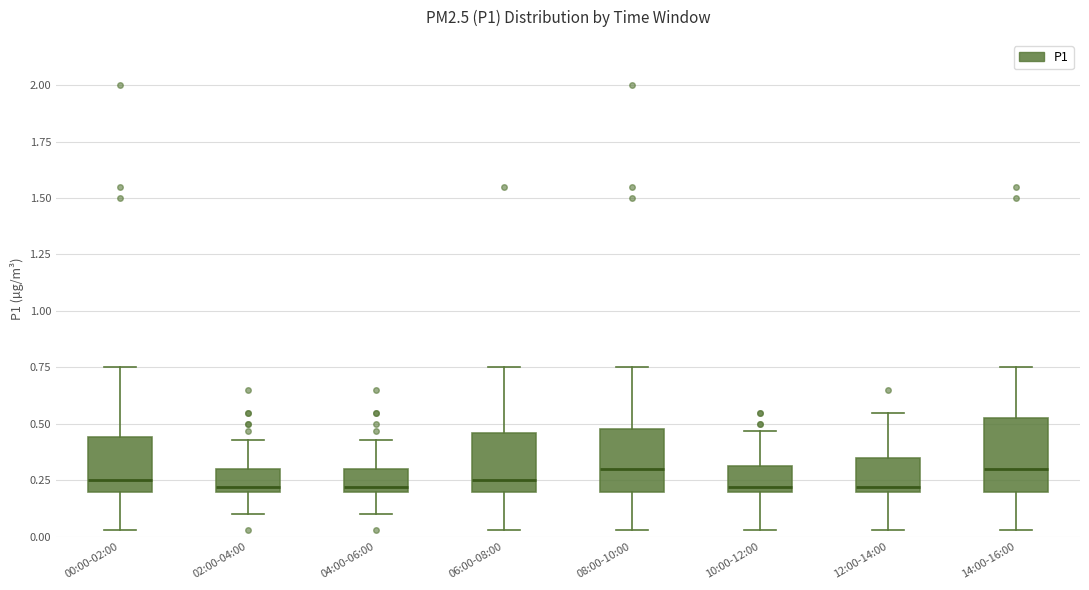

Reading left to right, transcribe this box plot: for each box, give where its median line is, the range the box spans, and where its two whiskers end, as read against the y-axis. The values are not printed on the chart, so give them approximately, as read against the axis.

00:00-02:00: median 0.25, box 0.20 to 0.45, whiskers 0.05 to 0.75
02:00-04:00: median 0.20 (just above the box's lower edge), box 0.20 to 0.30, whiskers 0.10 to 0.45
04:00-06:00: median 0.20 (just above the box's lower edge), box 0.20 to 0.30, whiskers 0.10 to 0.45
06:00-08:00: median 0.25, box 0.20 to 0.45, whiskers 0.05 to 0.75
08:00-10:00: median 0.30, box 0.20 to 0.50, whiskers 0.05 to 0.75
10:00-12:00: median 0.20 (just above the box's lower edge), box 0.20 to 0.30, whiskers 0.05 to 0.45
12:00-14:00: median 0.20 (just above the box's lower edge), box 0.20 to 0.35, whiskers 0.05 to 0.55
14:00-16:00: median 0.30, box 0.20 to 0.55, whiskers 0.05 to 0.75